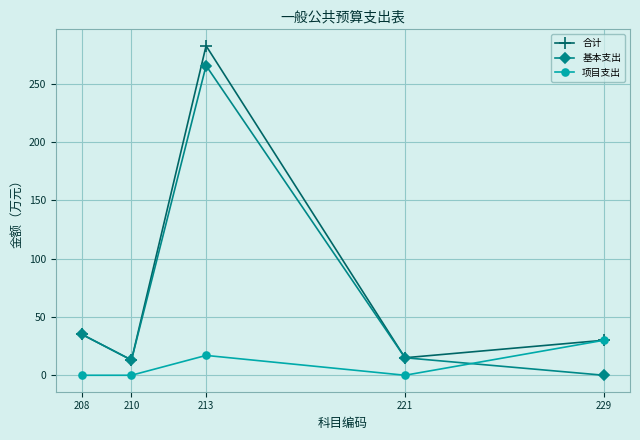

Which series has the largest total across all categories?

合计